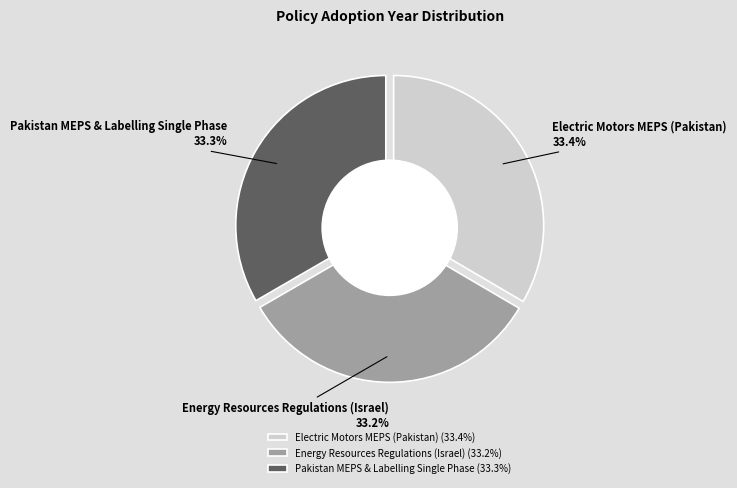

Is the sum of Electric Motors MEPS (Pakistan) and Pakistan MEPS & Labelling Single Phase greater than half?

Yes